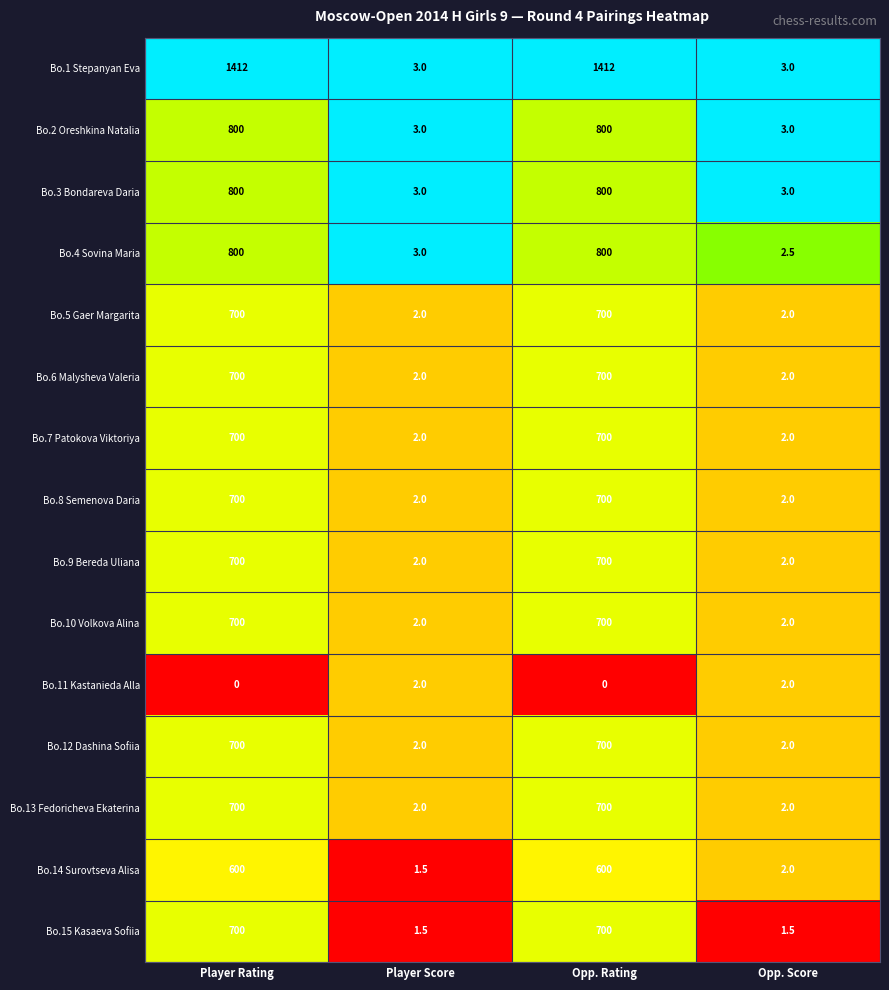

Which series has the largest range (max minus min)?

Bo.1 Stepanyan Eva